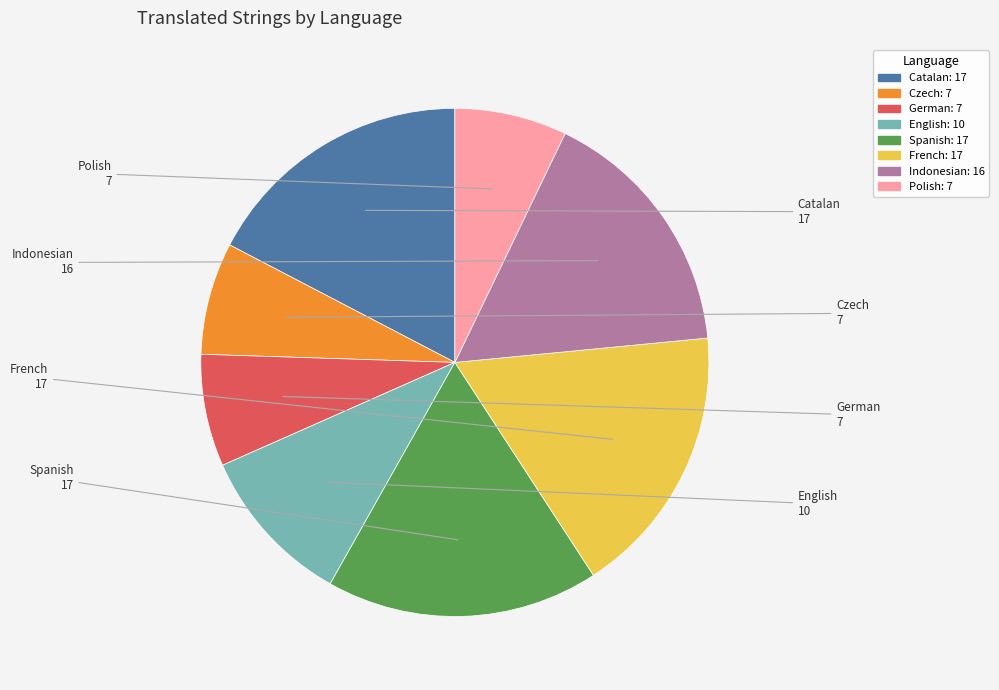

Approximately how many times larger is the value at German compared to Polish?

1.0